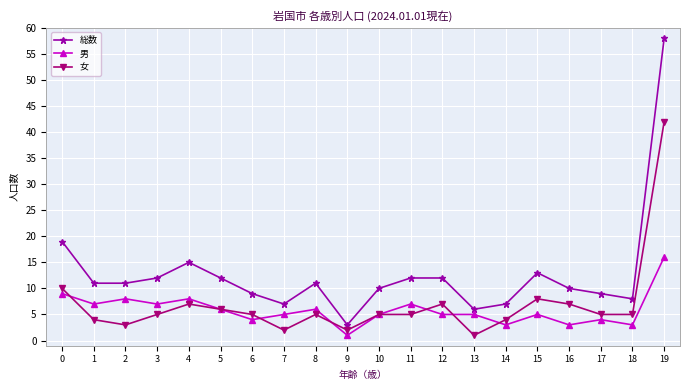

The 男 series shows 2 at 11. True or false?

False